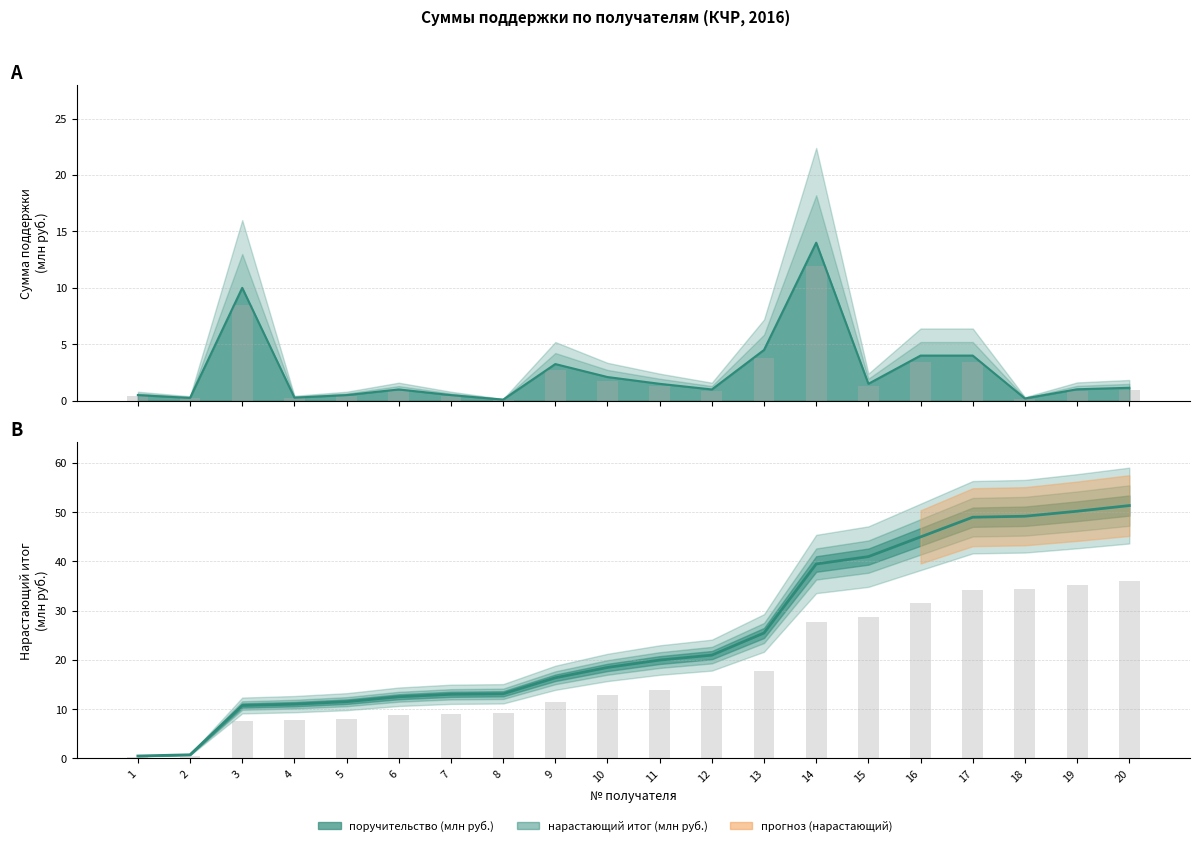

Reading right to left, transcribe all the data shown in this chart.

поручительство (млн руб.): 20=1.1	19=1.0	18=0.2	17=4.0	16=4.0	15=1.5	14=14.0	13=4.5	12=1.0	11=1.5	10=2.1	9=3.2	8=0.1	7=0.5	6=1.0	5=0.5	4=0.3	3=10.0	2=0.2	1=0.5
нарастающий итог (млн руб.): 20=51.3	19=50.2	18=49.2	17=49.0	16=45.0	15=41.0	14=39.5	13=25.5	12=21.0	11=20.0	10=18.5	9=16.4	8=13.1	7=13.0	6=12.5	5=11.5	4=11.0	3=10.8	2=0.8	1=0.5